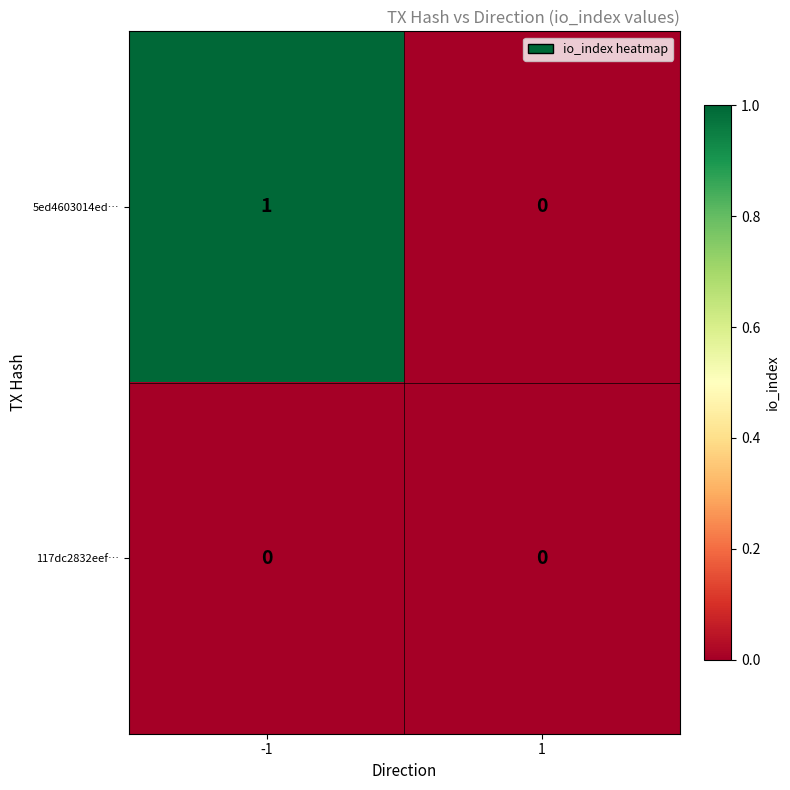

Reading left to right, transcribe all the data shown in this chart.

5ed4603014ed…: -1=1	1=0
117dc2832eef…: -1=0	1=0